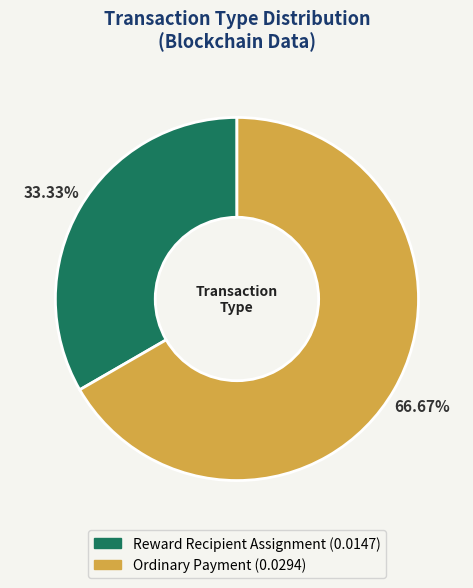

Do Reward Recipient Assignment and Ordinary Payment together represent more than half of the pie?

Yes